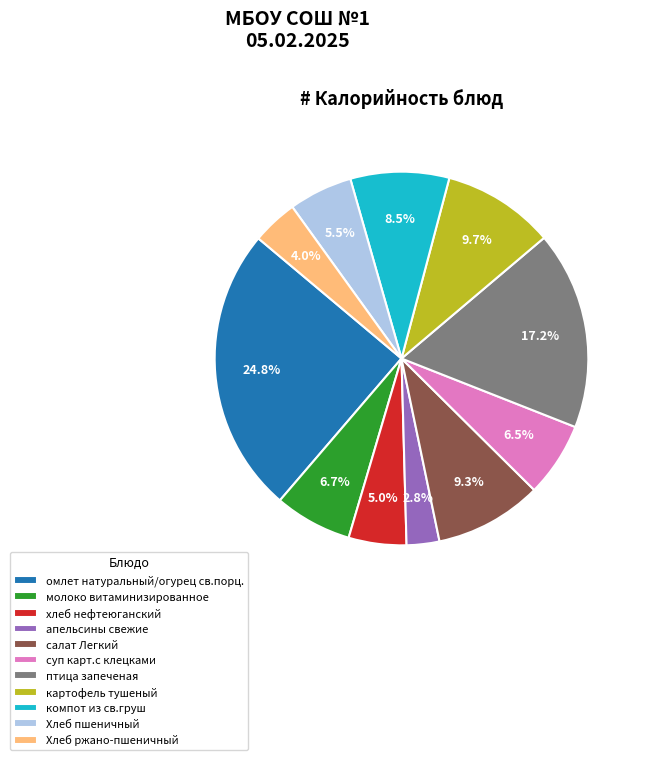

Which has a higher value, Хлеб ржано-пшеничный or салат Легкий?

салат Легкий